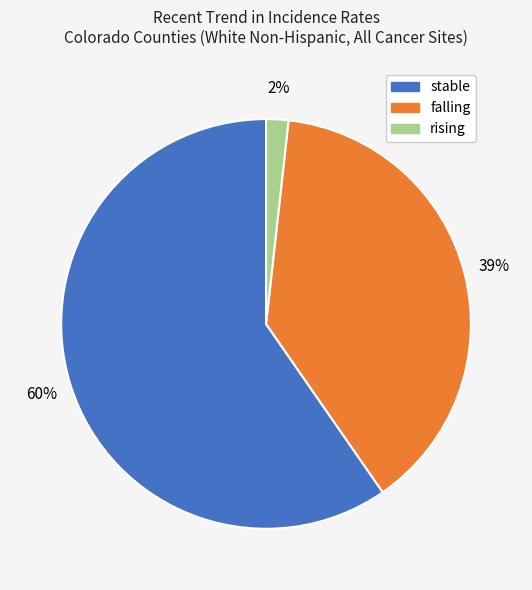

Which slice is the smallest?

rising